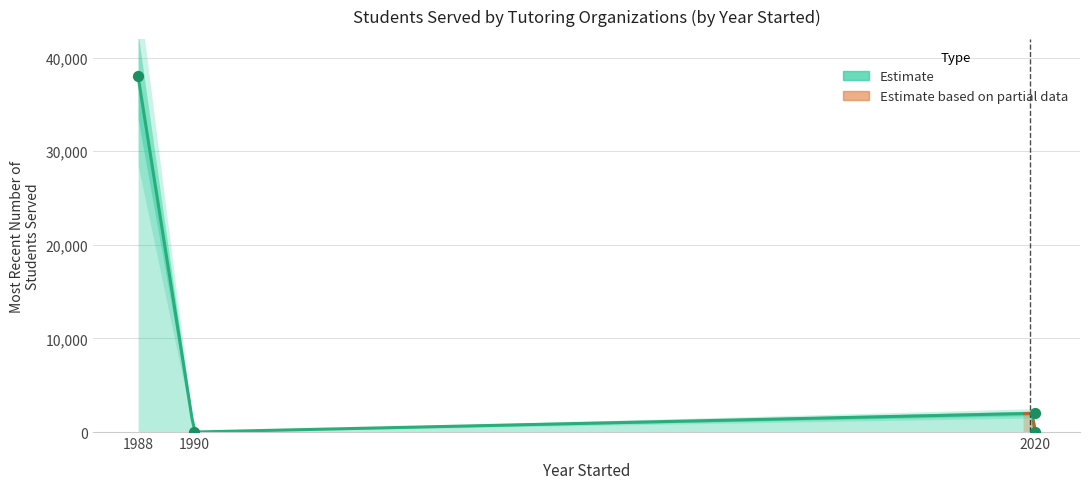

What is the change in value from 1988 to 2020?

-38000